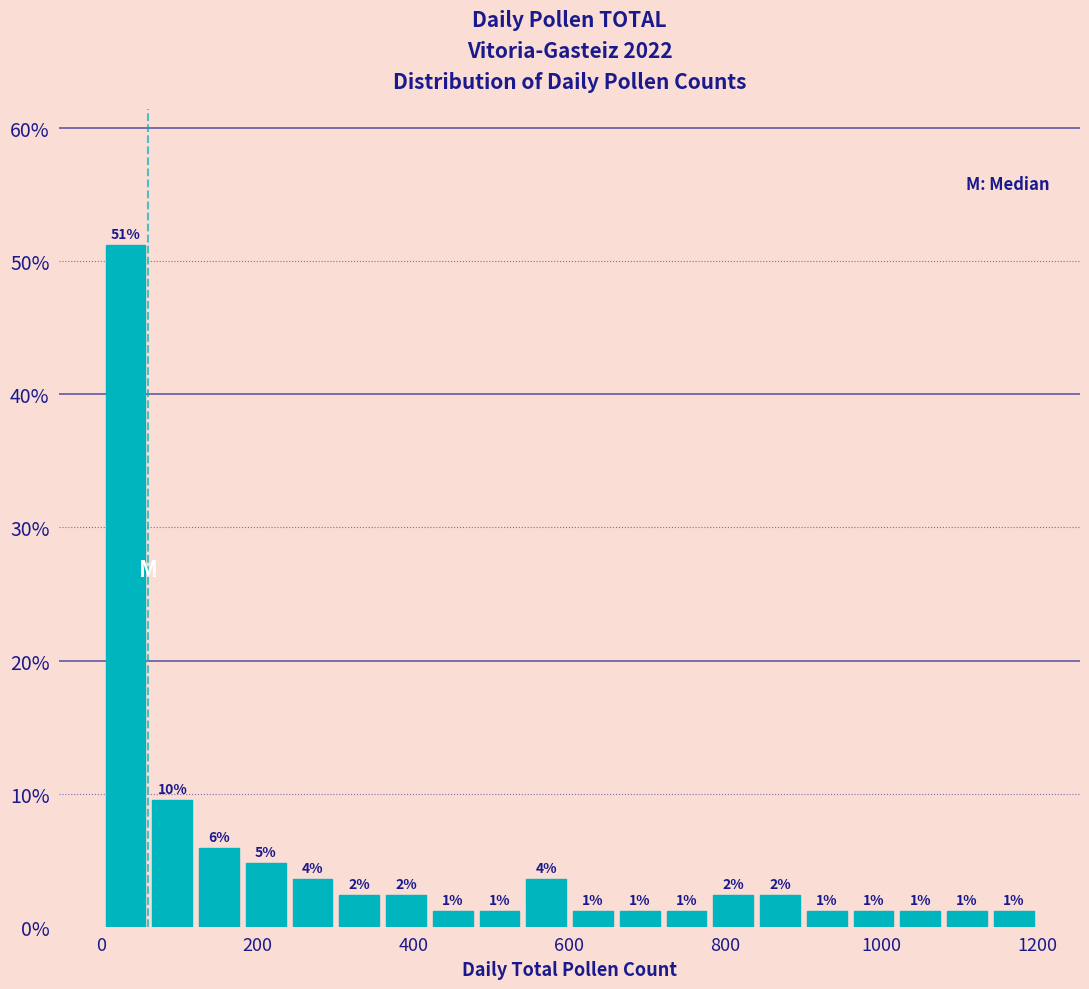

Read against the x-axis, roughly where is the centre of the tallest bar?

40